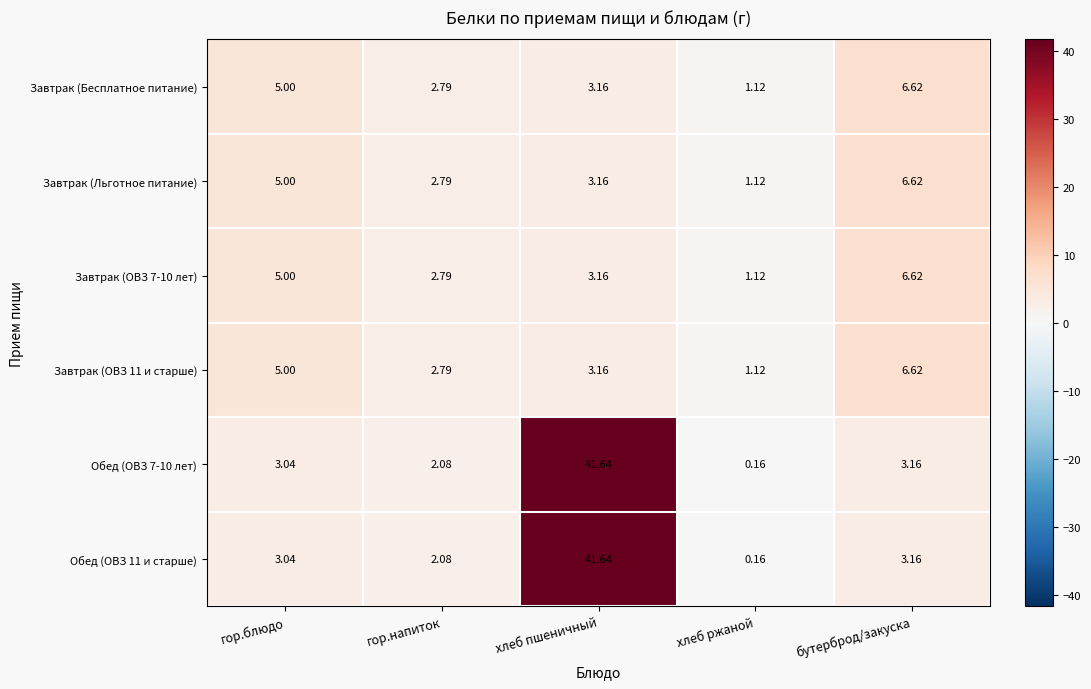

List the labels in order of Обед (ОВЗ 7-10 лет) value, largest first.

хлеб пшеничный, бутерброд/закуска, гор.блюдо, гор.напиток, хлеб ржаной